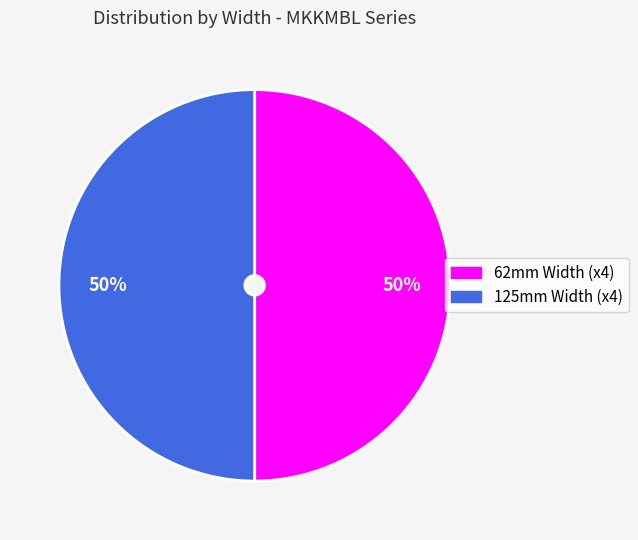

How many segments does this pie chart have?

2